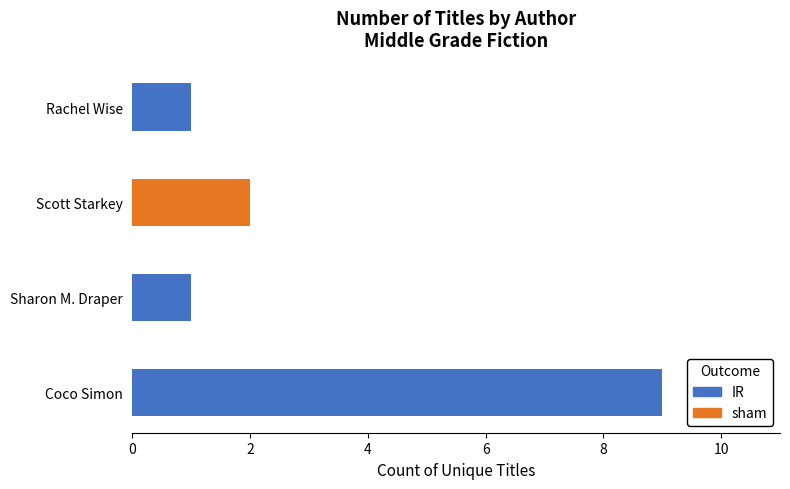

The value of sham at 4 is 1. True or false?

False